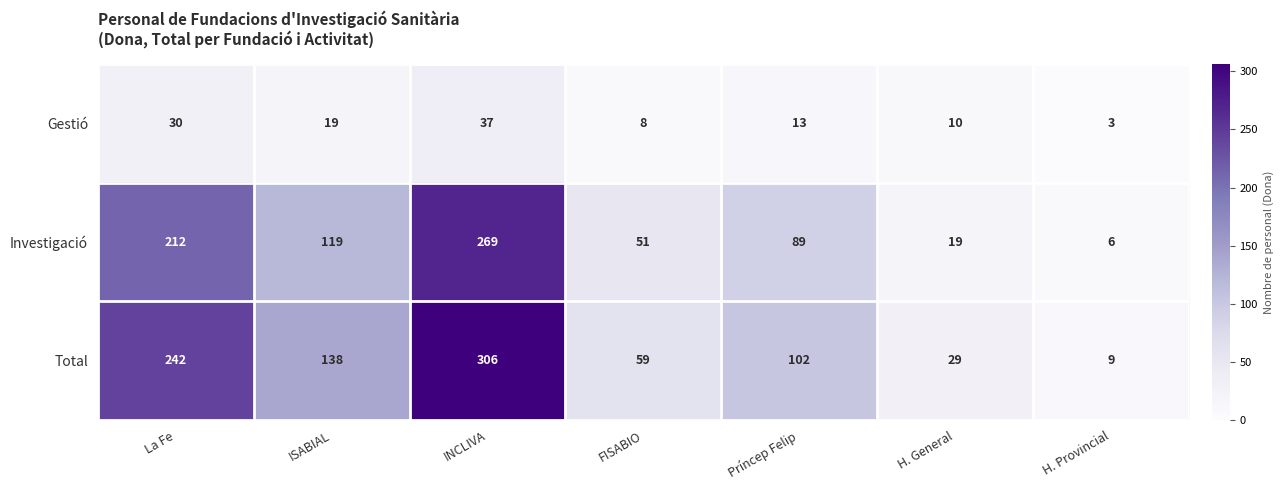

Which category has the lowest value across all series?

H. Provincial